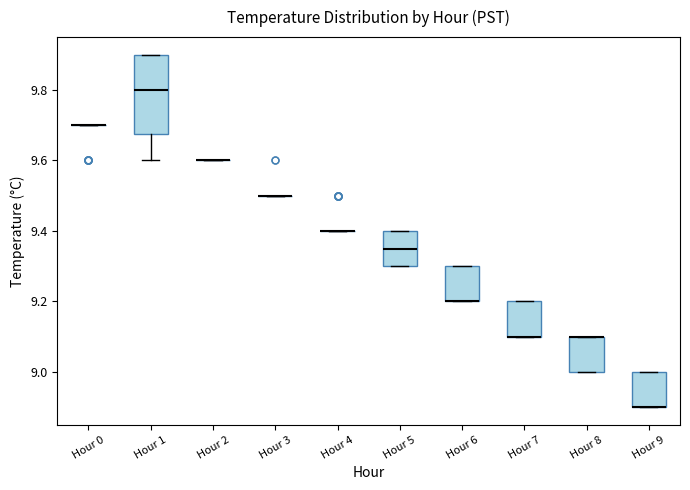

Reading left to right, read every box against the y-axis: the position of its median line, the range the box covers, and the ends of its whiskers. The values are not printed on the chart, so give them approximately, as read against the axis.

Hour 0: box collapsed to a line at 9.70, whiskers 9.70 to 9.70
Hour 1: median 9.80, box 9.68 to 9.90, whiskers 9.60 to 9.90
Hour 2: box collapsed to a line at 9.60, whiskers 9.60 to 9.60
Hour 3: box collapsed to a line at 9.50, whiskers 9.50 to 9.50
Hour 4: box collapsed to a line at 9.40, whiskers 9.40 to 9.40
Hour 5: median 9.36, box 9.30 to 9.40, whiskers 9.30 to 9.40
Hour 6: median 9.20 (drawn on the box's lower edge), box 9.20 to 9.30, whiskers 9.20 to 9.30
Hour 7: median 9.10 (drawn on the box's lower edge), box 9.10 to 9.20, whiskers 9.10 to 9.20
Hour 8: median 9.10 (drawn on the box's upper edge), box 9.00 to 9.10, whiskers 9.00 to 9.10
Hour 9: median 8.90 (drawn on the box's lower edge), box 8.90 to 9.00, whiskers 8.90 to 9.00